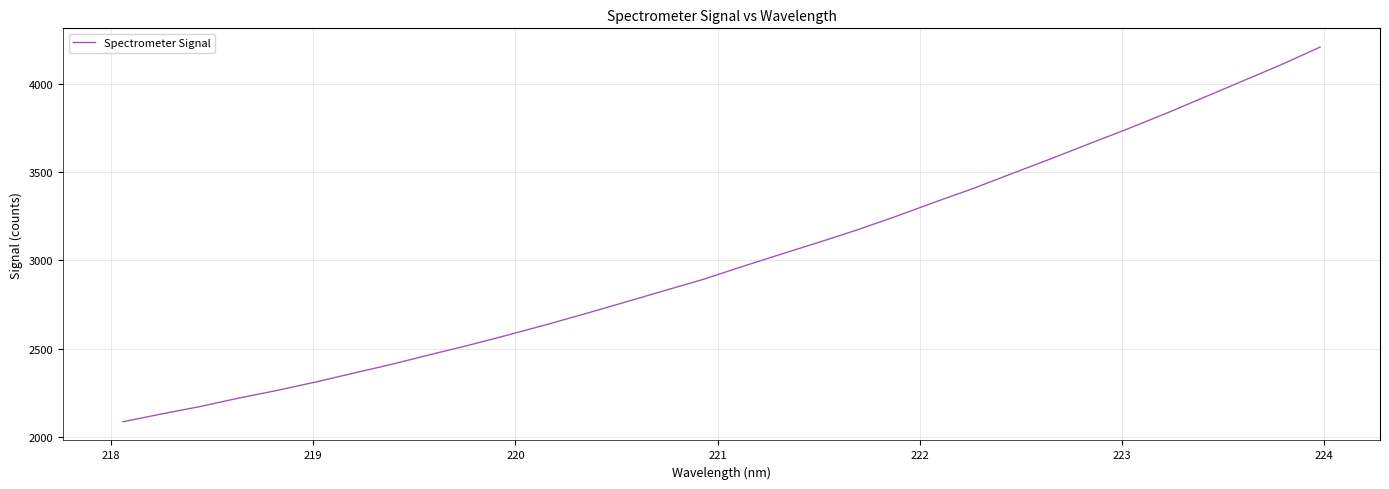

What is the smallest value displayed?

2086.4